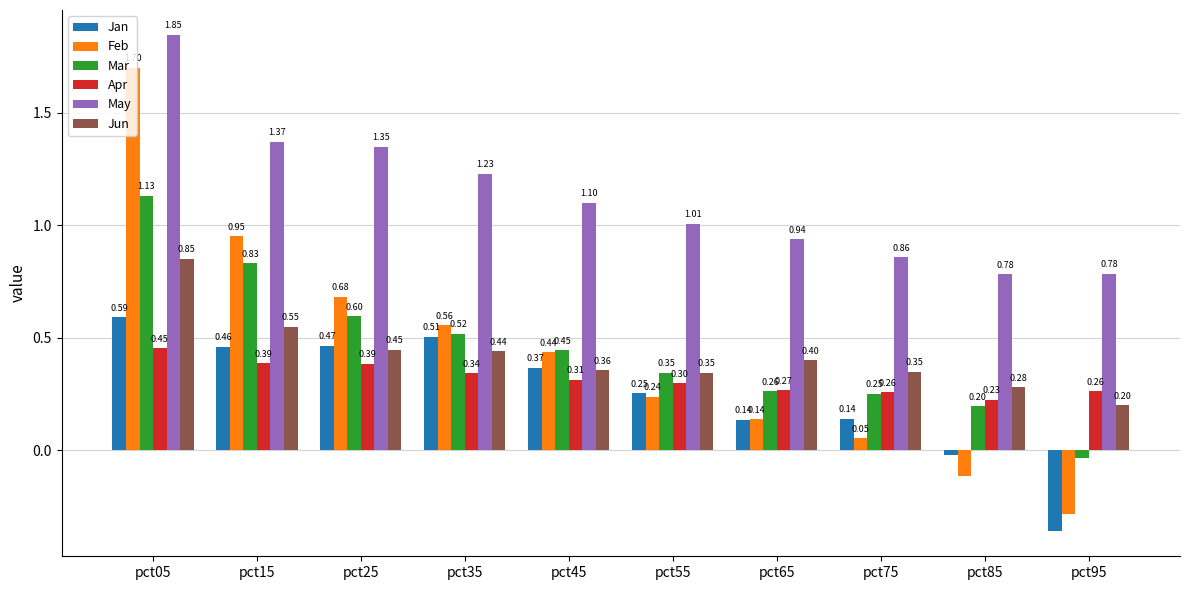

Is the value of Feb at pct25 greater than the value of May at pct05?

No